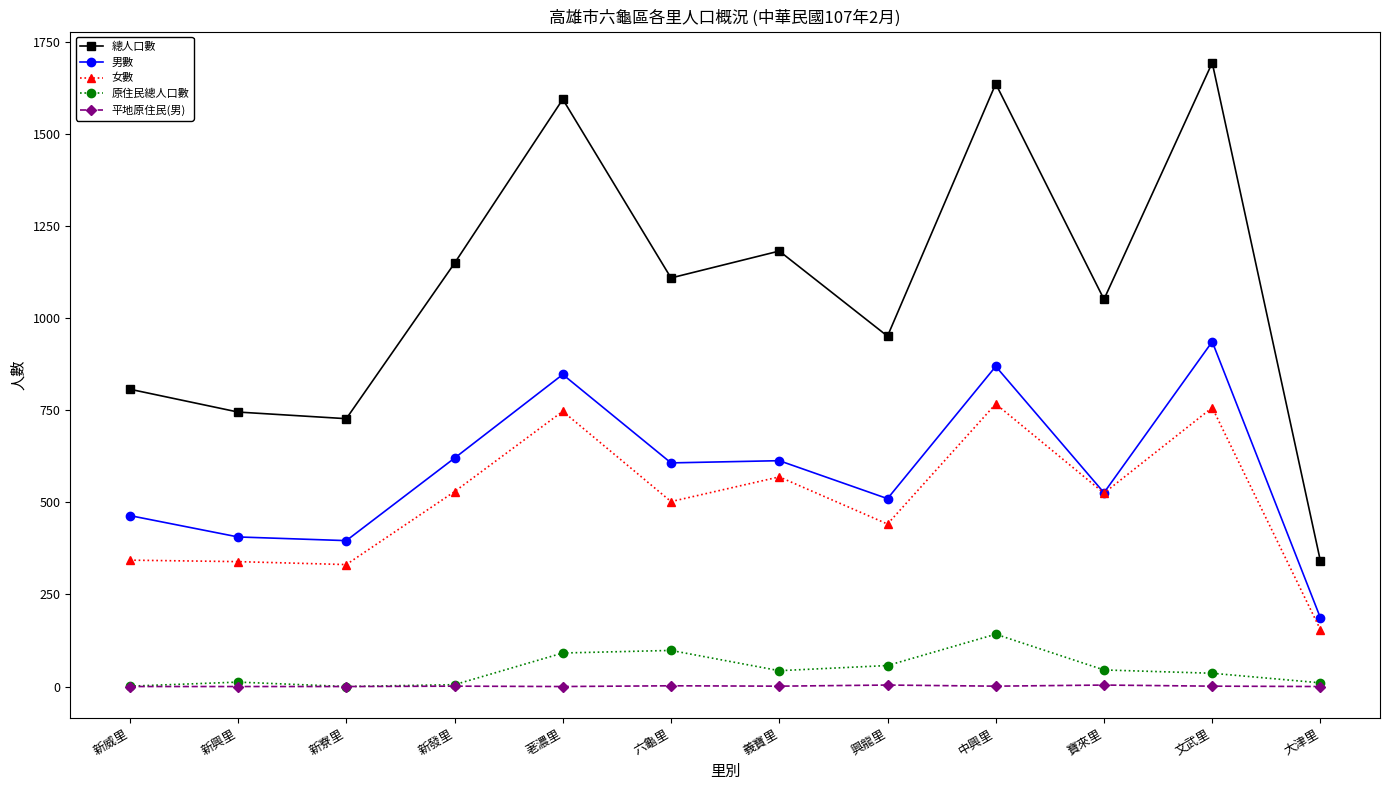

What is the value of the 平地原住民(男) point at the 8th from the left?

4